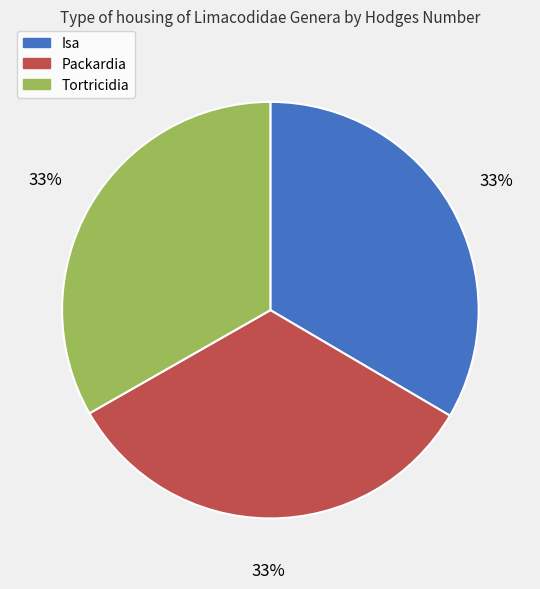

The Packardia slice represents 33% of the pie. True or false?

True